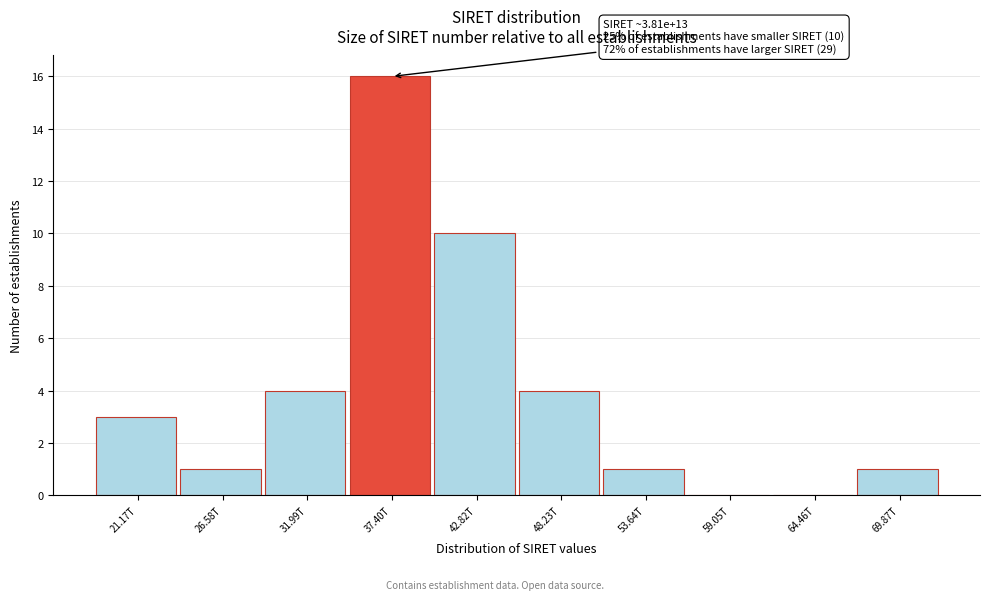

Reading left to right, list all the values displayed in this chart.

21.17T=3	26.58T=1	31.99T=4	37.40T=16	42.82T=10	48.23T=4	53.64T=1	59.05T=0	64.46T=0	69.87T=1